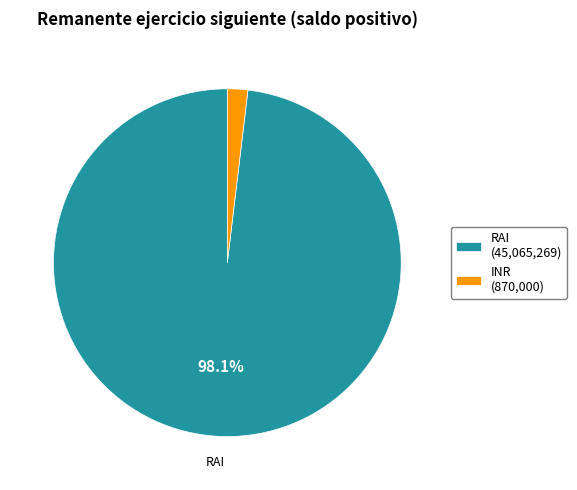

Which has a higher value, INR (870,000) or RAI (45,065,269)?

RAI (45,065,269)